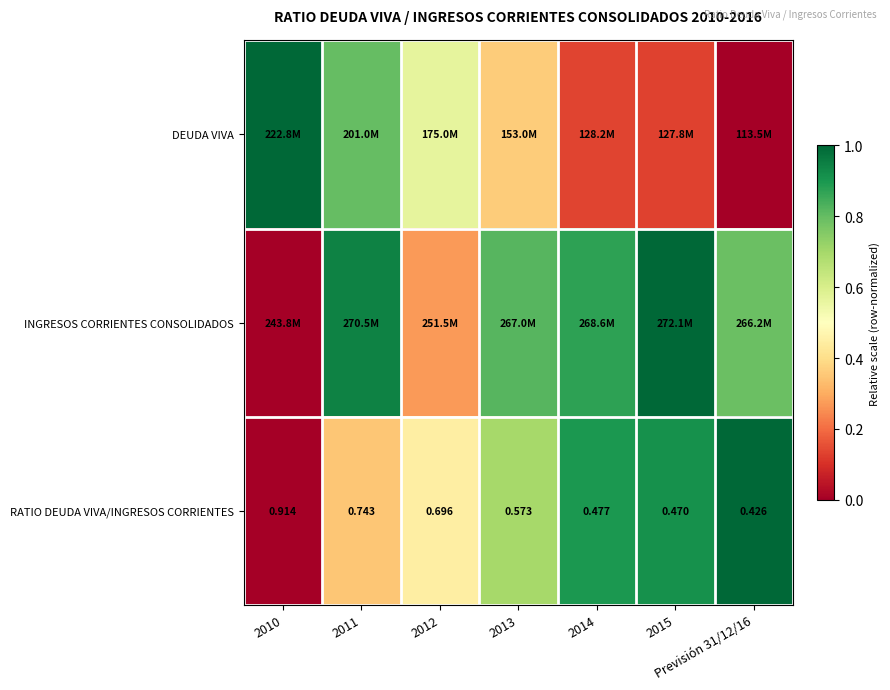

Which series has the widest spread of values?

DEUDA VIVA